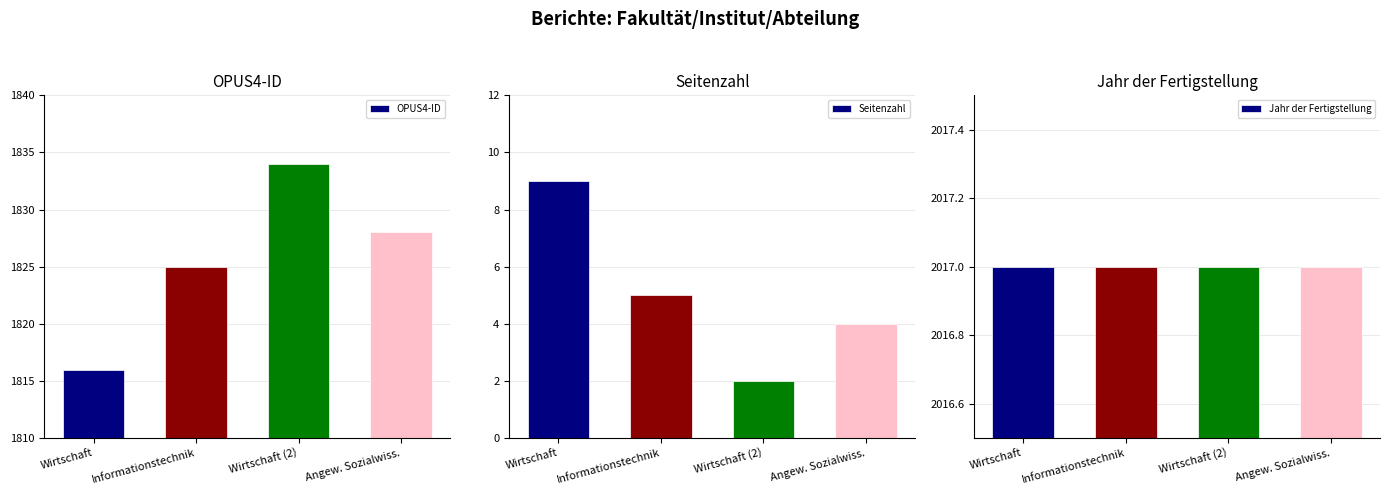

What is the difference between the maximum and second lowest values in the OPUS4-ID series?

9